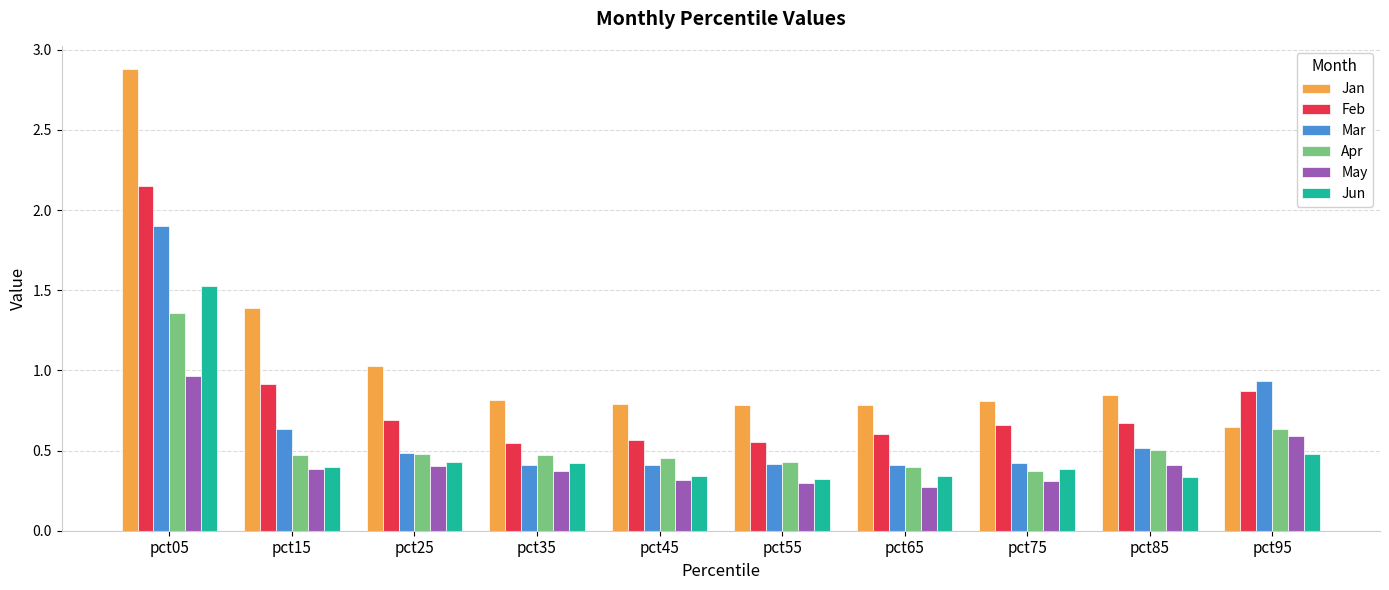

The value of Jun at pct55 is 0.3. True or false?

True